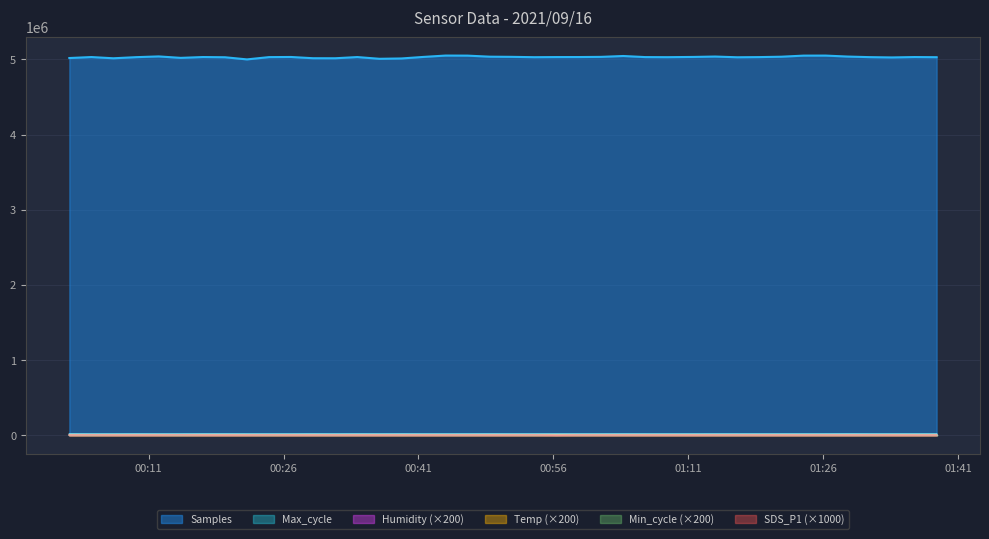

True or false: Samples has a value of 7007219.4 at 2021/09/16 00:51:23.

False